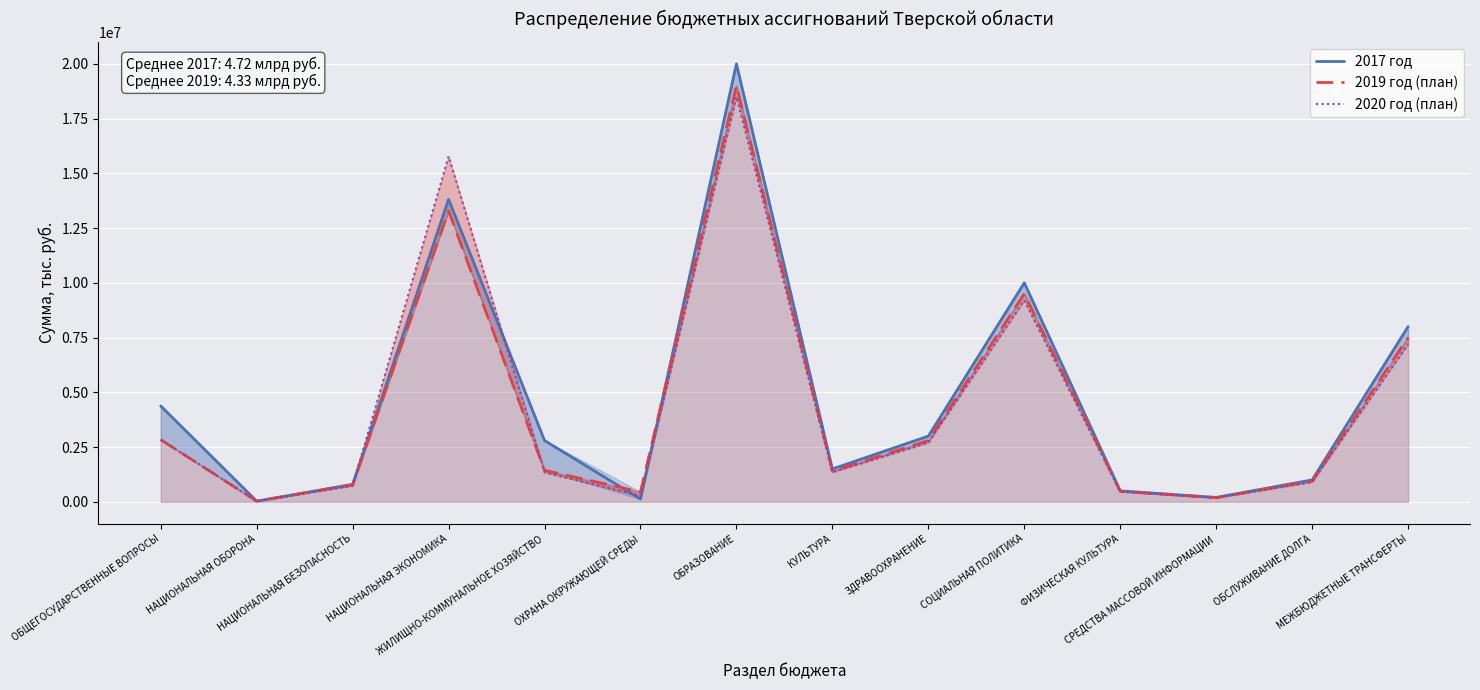

True or false: 2017 год and 2020 год (план) cross at least once.

True